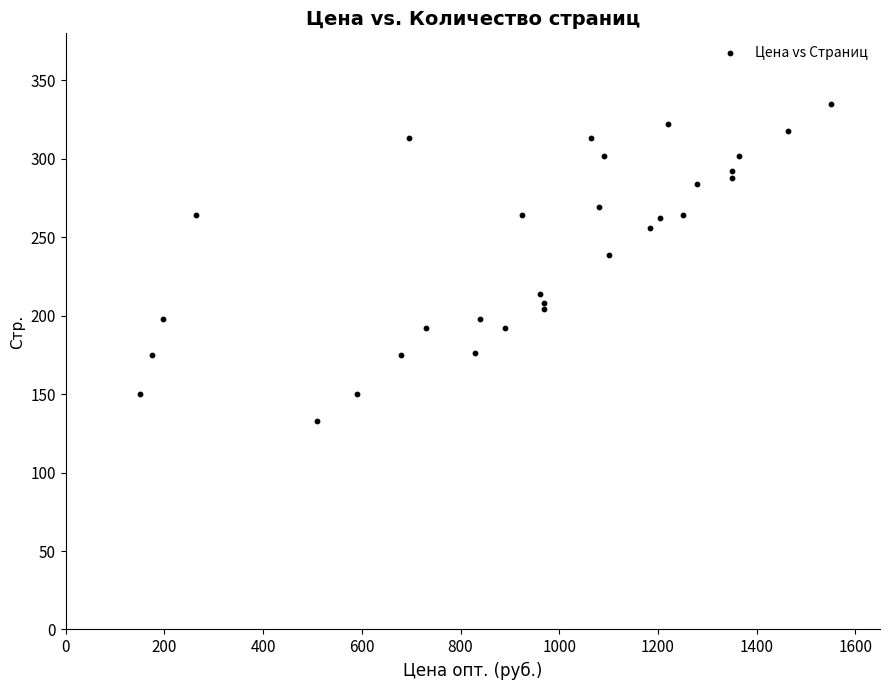

What is the range of Y values (max minus min)?

202